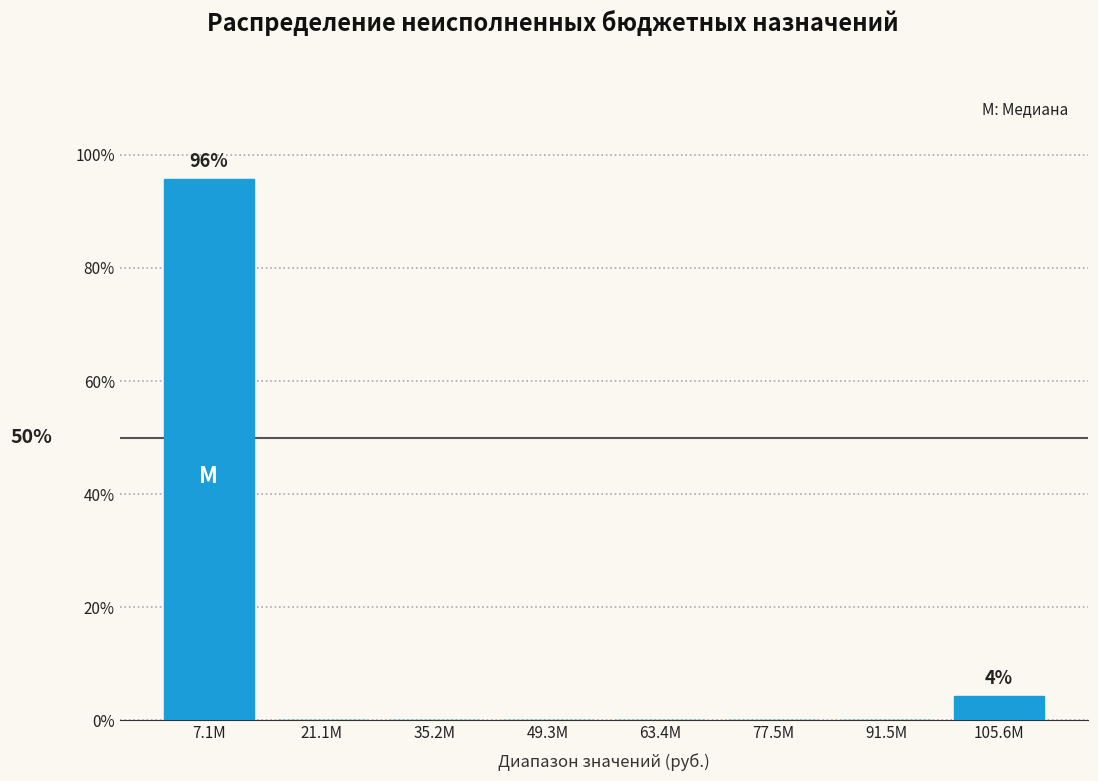

Reading right to left, list all the values displayed in this chart.

105.6M=4.3	91.5M=0.0	77.5M=0.0	63.4M=0.0	49.3M=0.0	35.2M=0.0	21.1M=0.0	7.1M=95.7